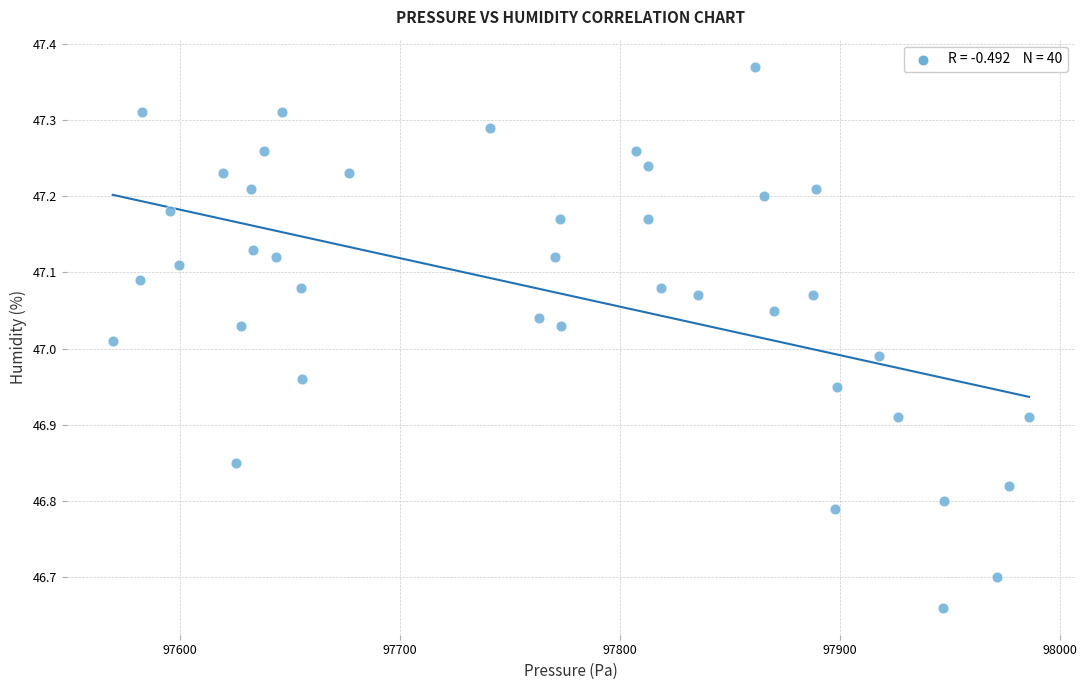

What is the range of Y values (max minus min)?

0.7